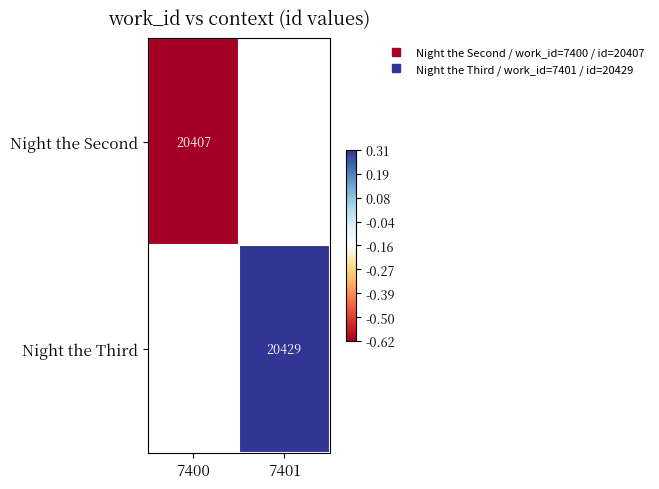

At which label is Night the Second closest to -1?

7400